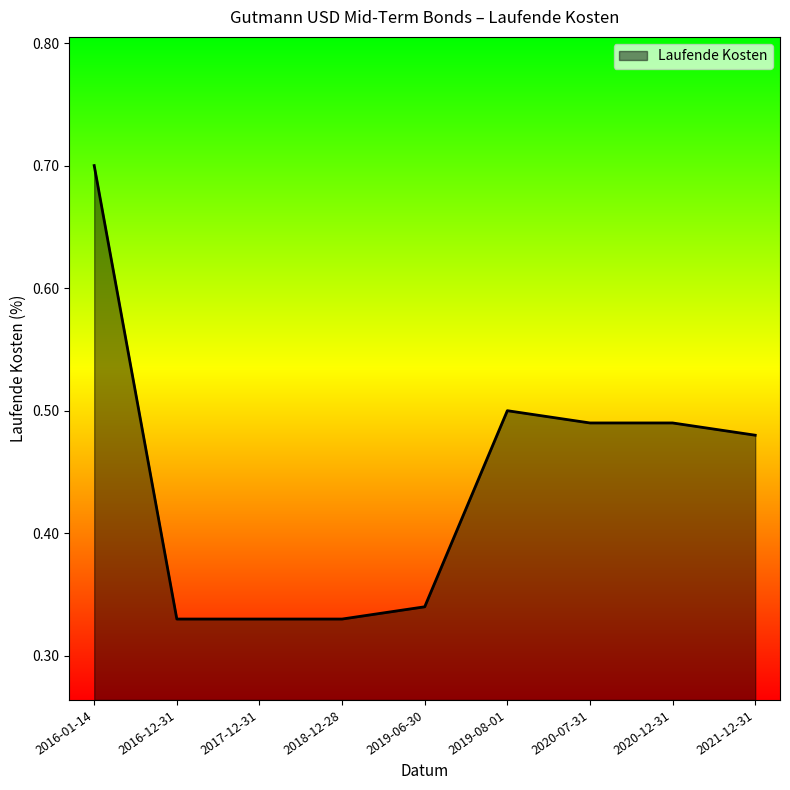

What is the difference between the second highest and minimum values?

0.2